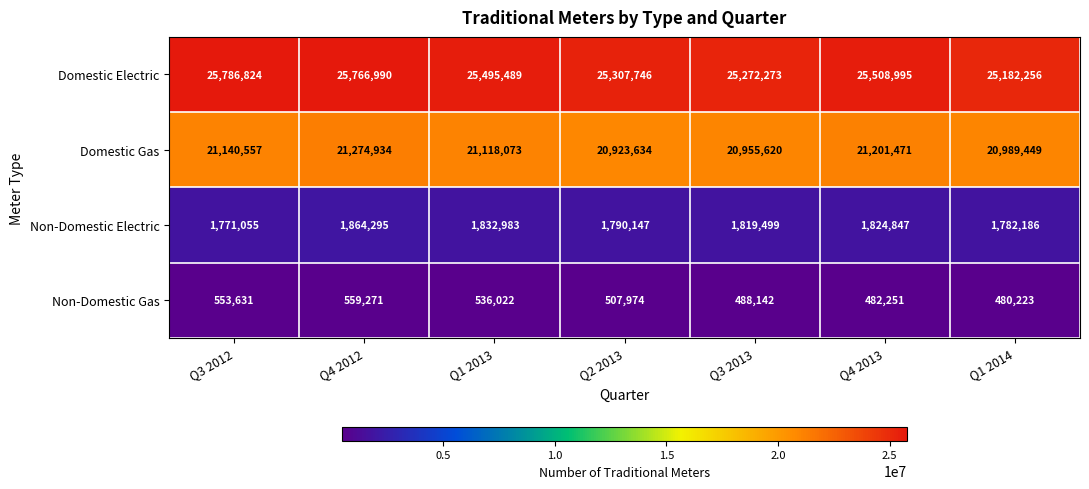

Between Q4 2012 and Q2 2013, which series saw the biggest shift?

Domestic Electric